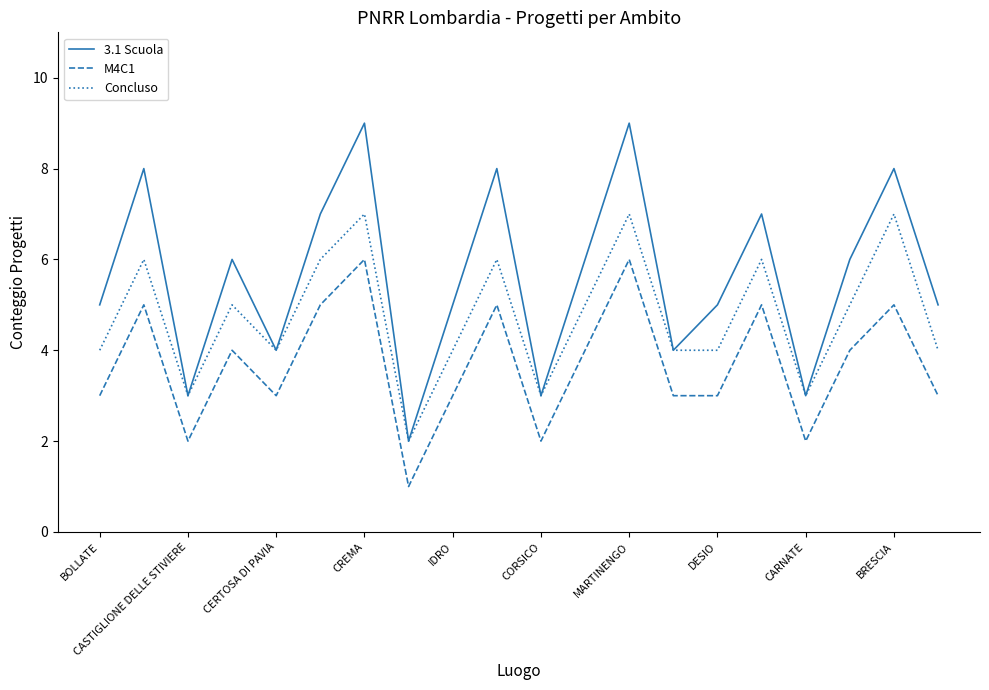

What is the maximum value shown in the chart?

9